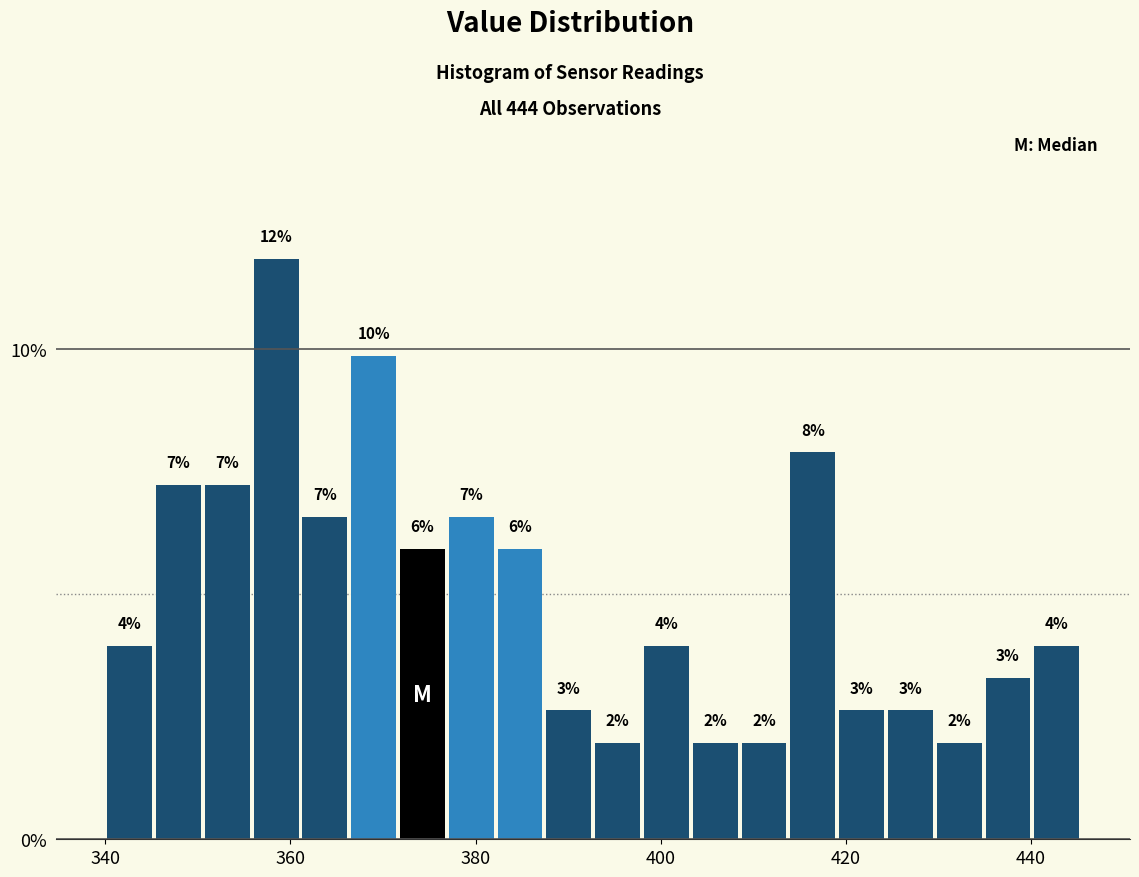

Around what value on the x-axis is the tallest bar? Give the approximate position of its centre, as read against the axis.

358